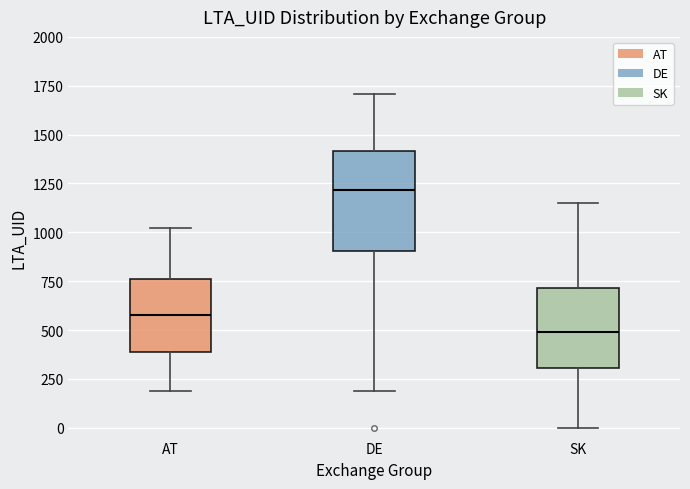

Reading left to right, read every box against the y-axis: the position of its median line, the range the box covers, and the ends of its whiskers. The values are not printed on the chart, so give them approximately, as read against the axis.

AT: median 600, box 400 to 750, whiskers 200 to 1000
DE: median 1200, box 900 to 1400, whiskers 200 to 1700
SK: median 500, box 300 to 700, whiskers 0 to 1150